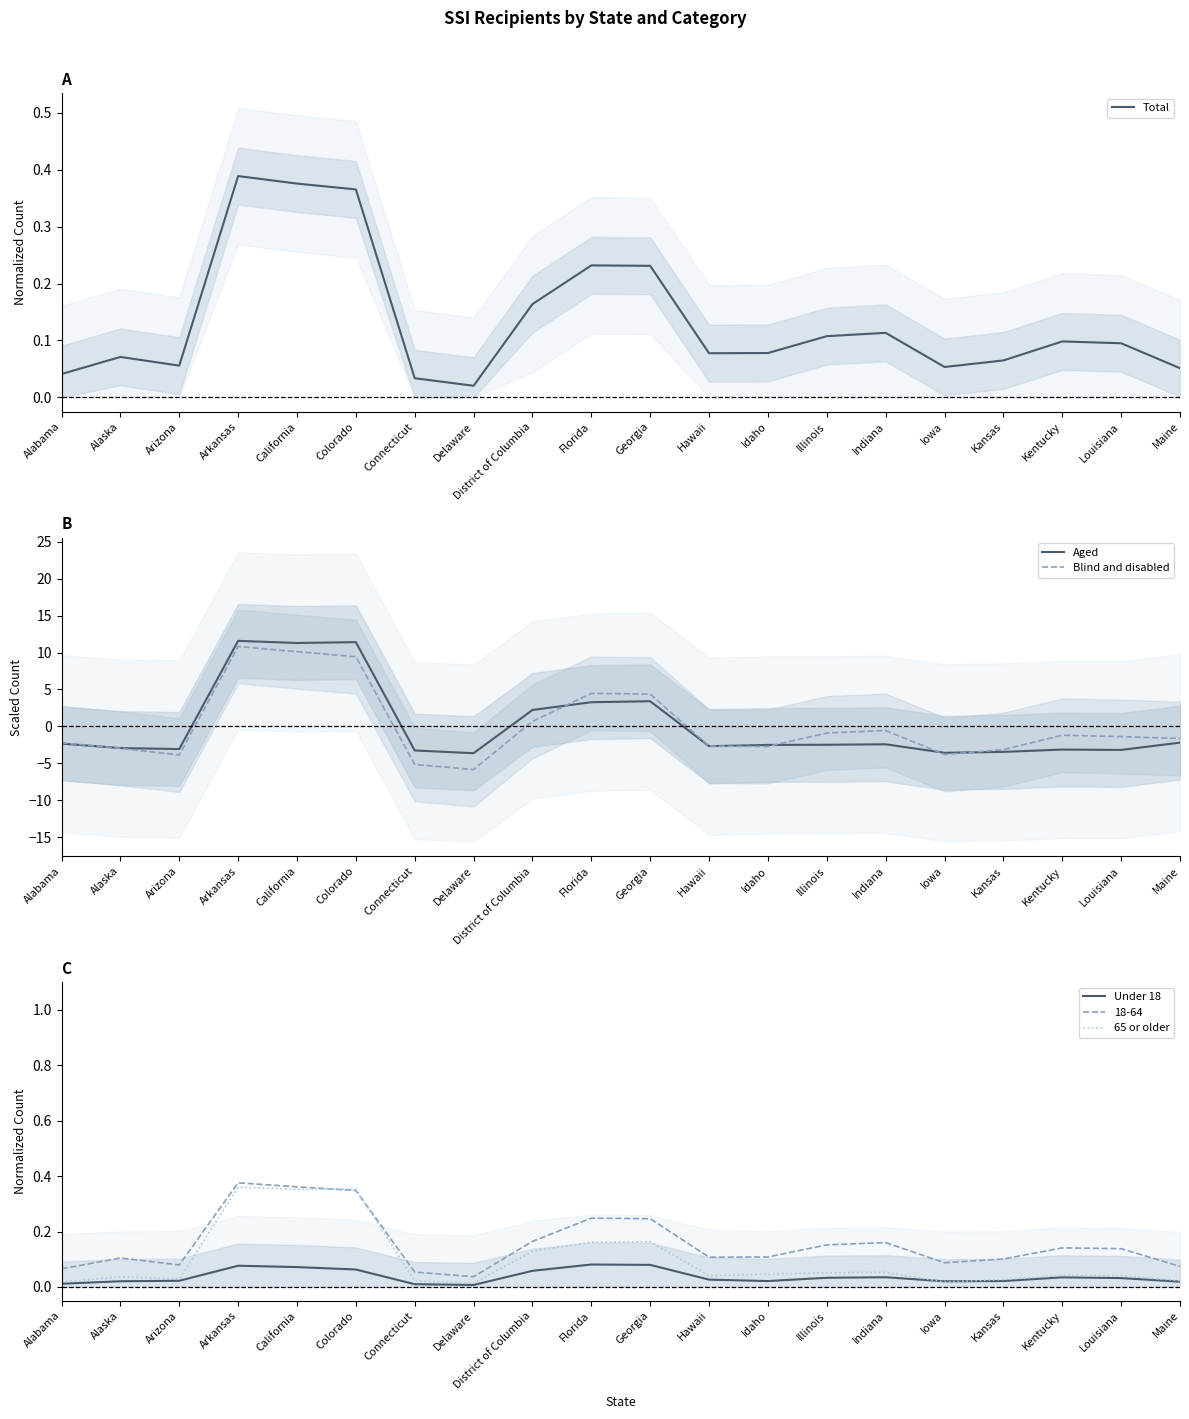

What position from the right is Arizona?

18